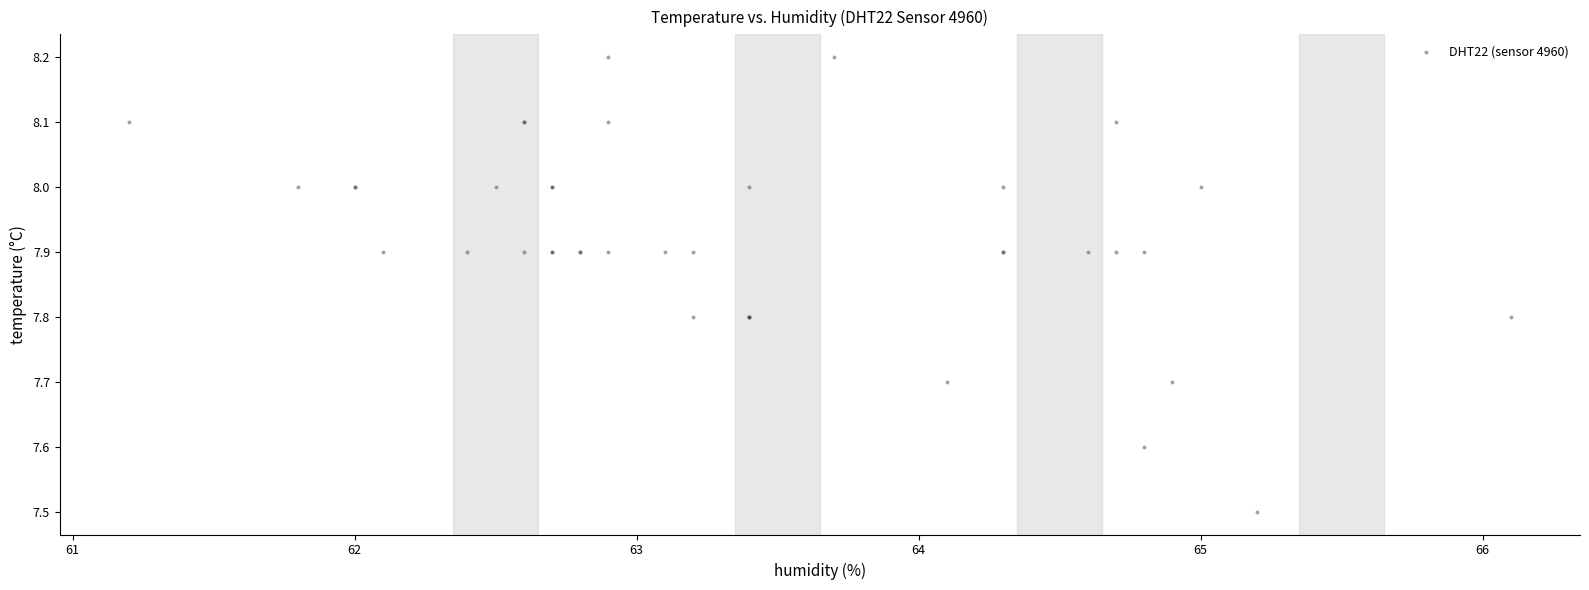

What Y value in the scatter plot is closest to 7?

7.5